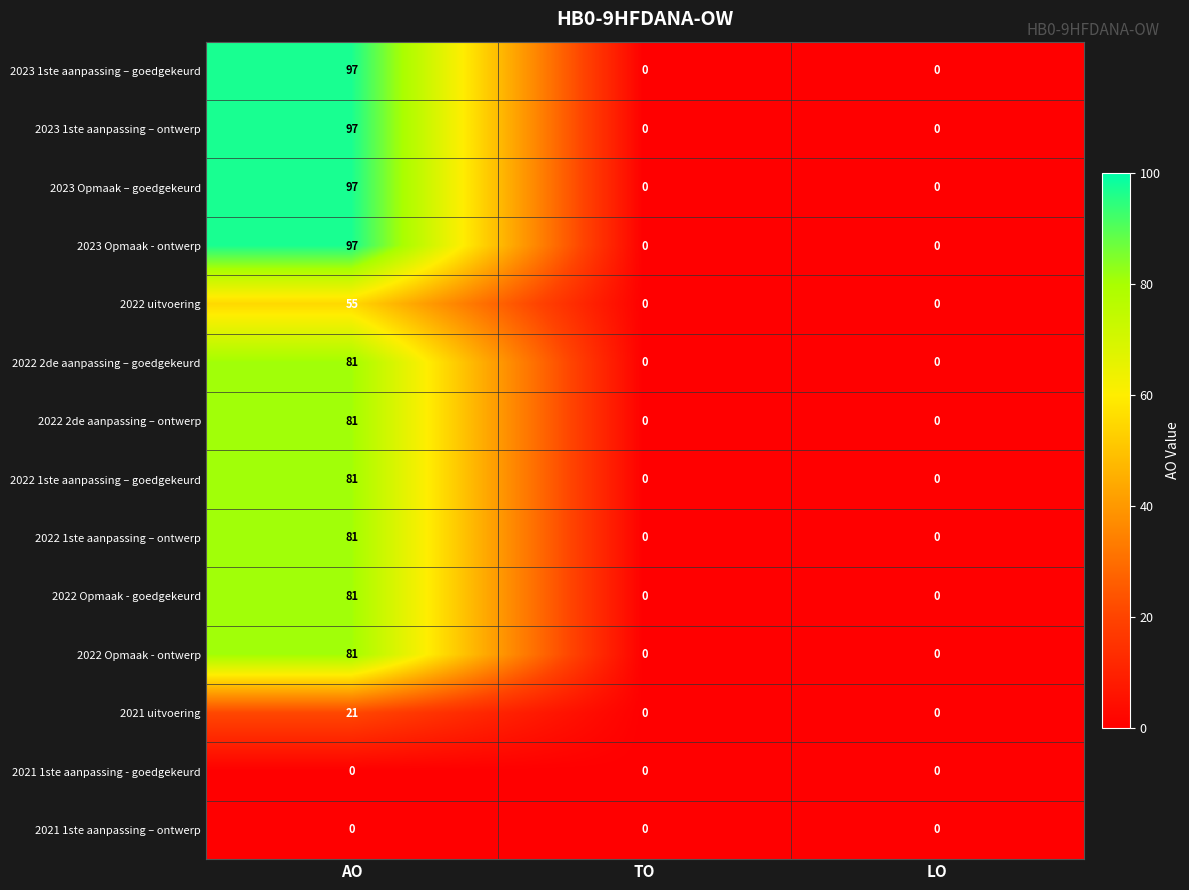

The value of 2022 2de aanpassing – ontwerp at TO is -47. True or false?

False